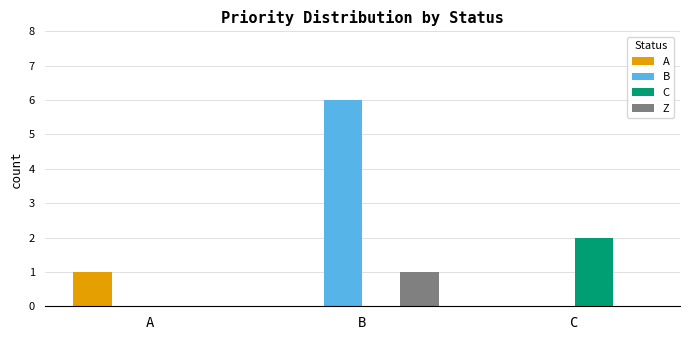

What is the spread (max minus min) of values at B?

6